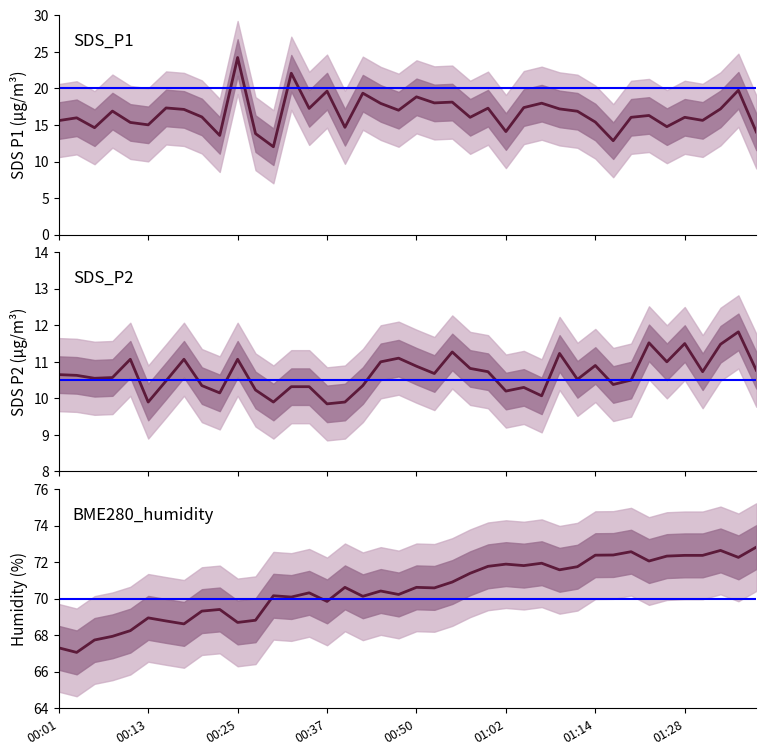

How many values in the SDS_P2 series are below 10?

4